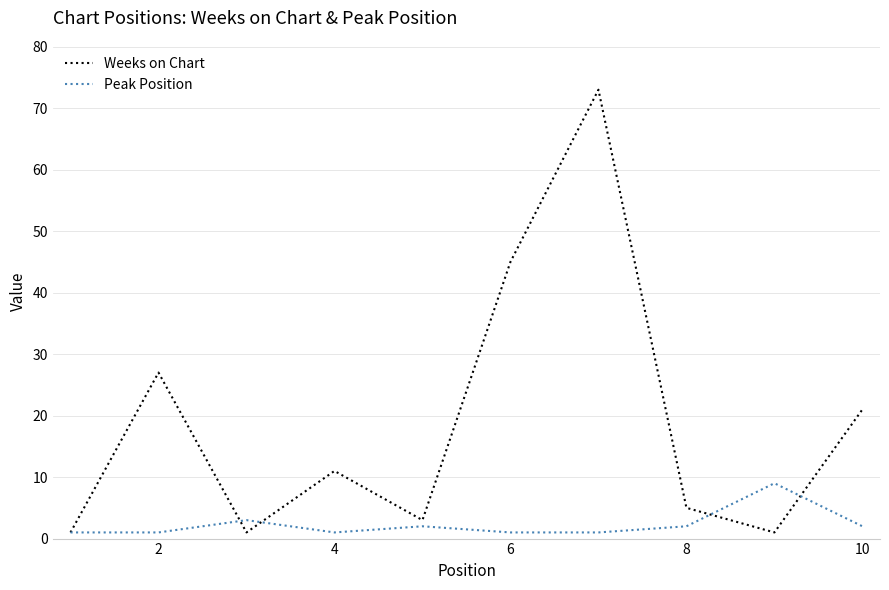

After their last crossing, which series has the higher values: Peak Position or Weeks on Chart?

Weeks on Chart